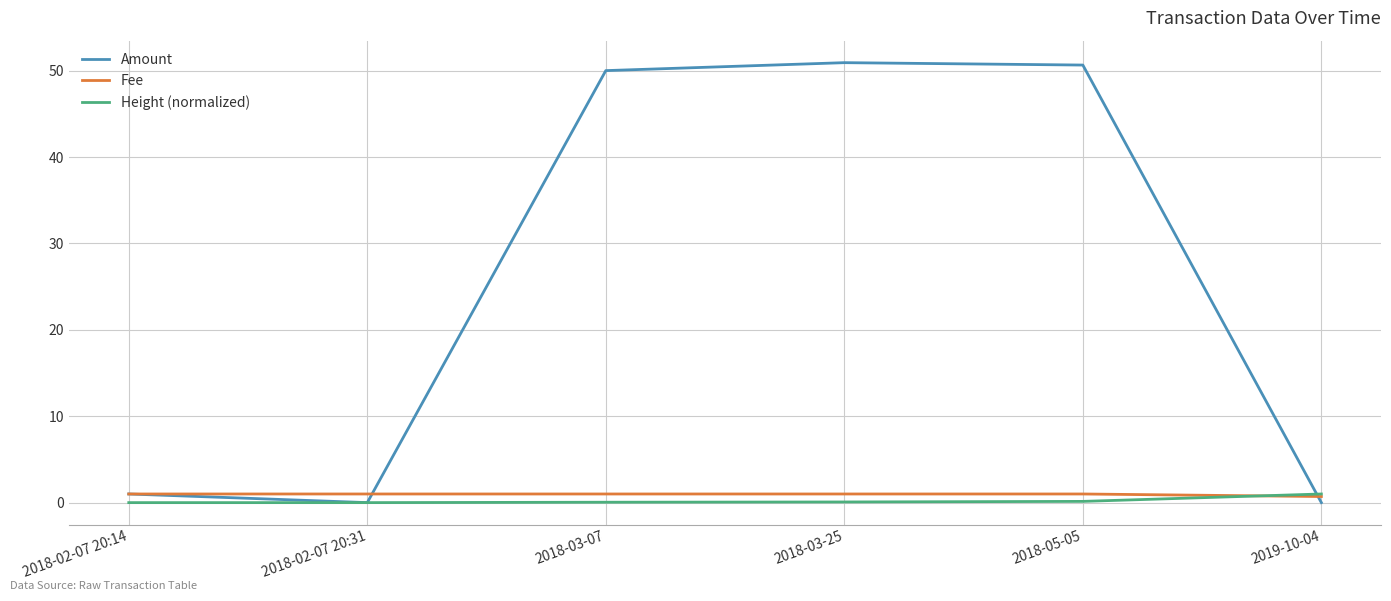

After their last crossing, which series has the higher values: Amount or Fee?

Fee